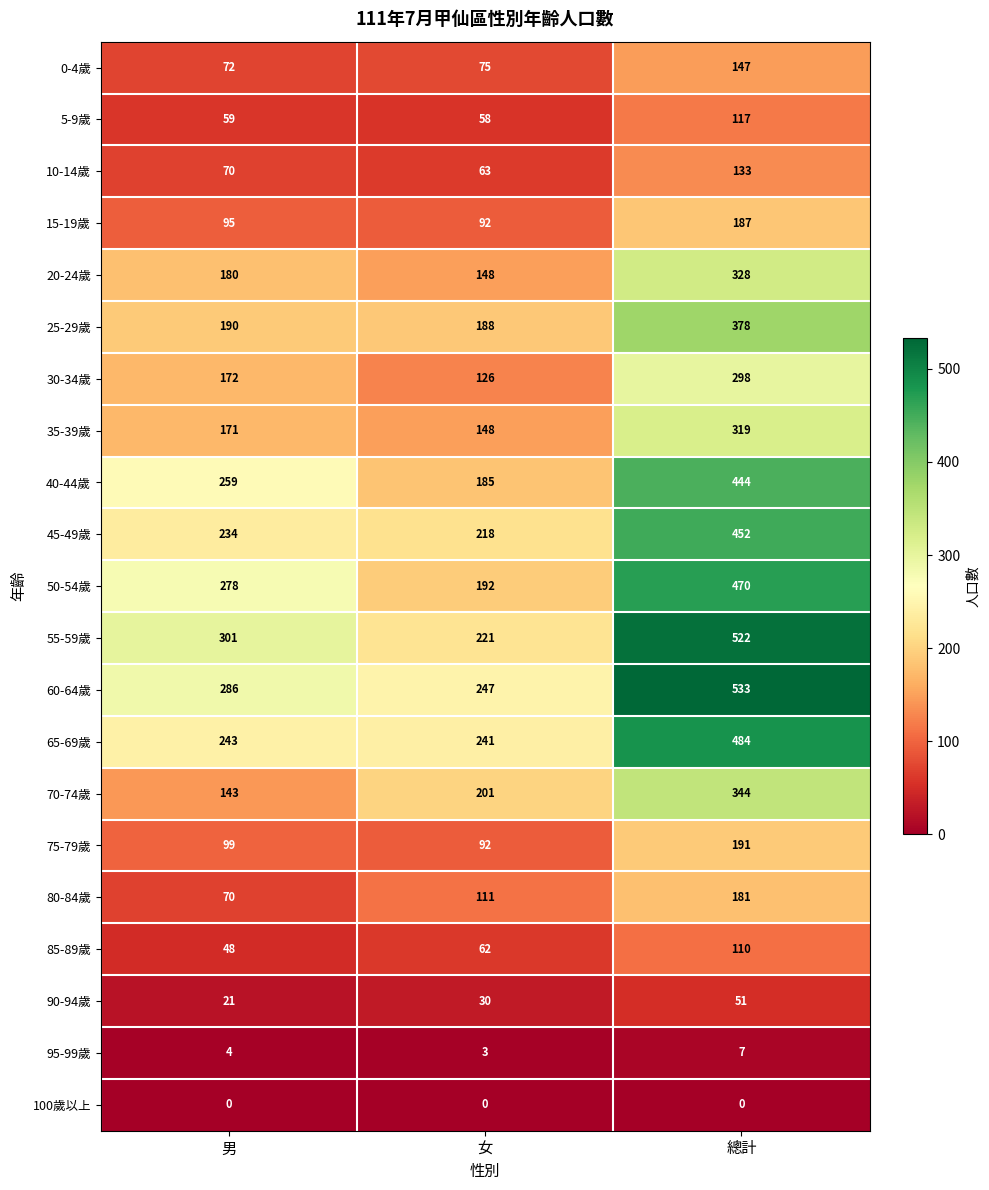

What is the spread (max minus min) of values at 男?

301